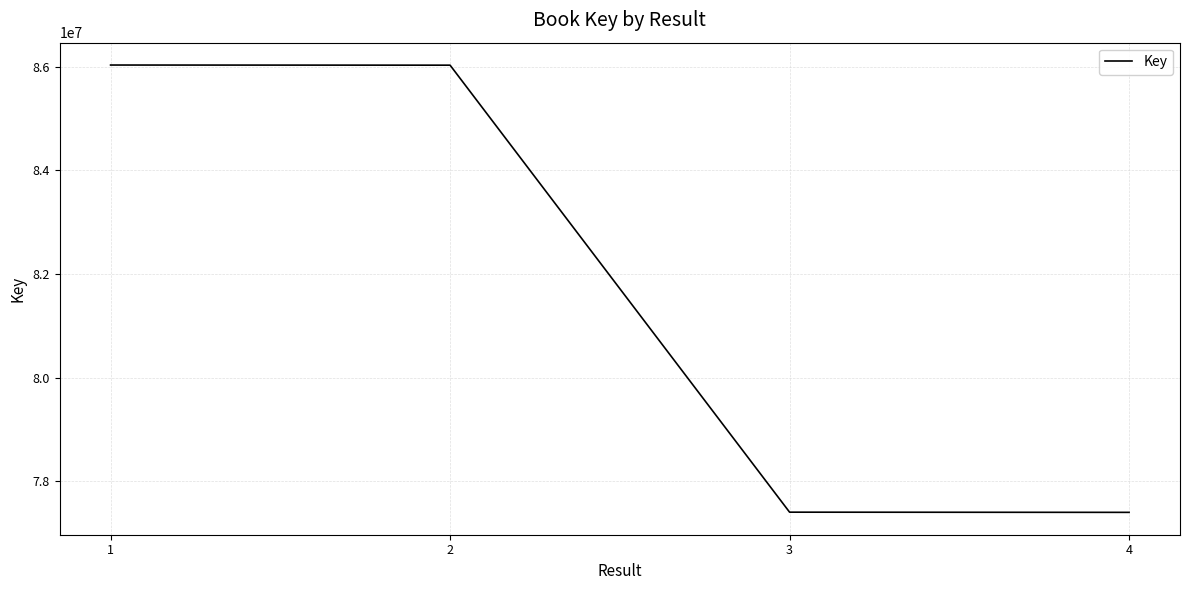

What is the greatest value displayed?

86031166